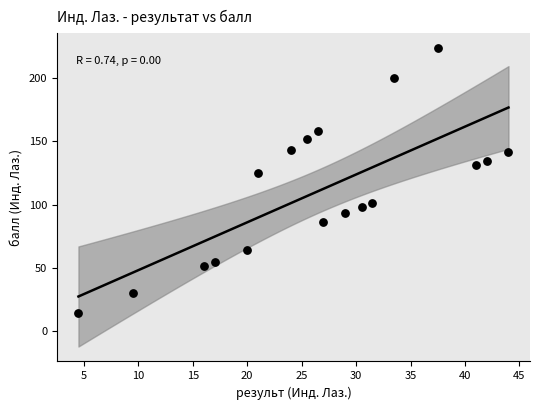

What is the range of Y values (max minus min)?

208.8